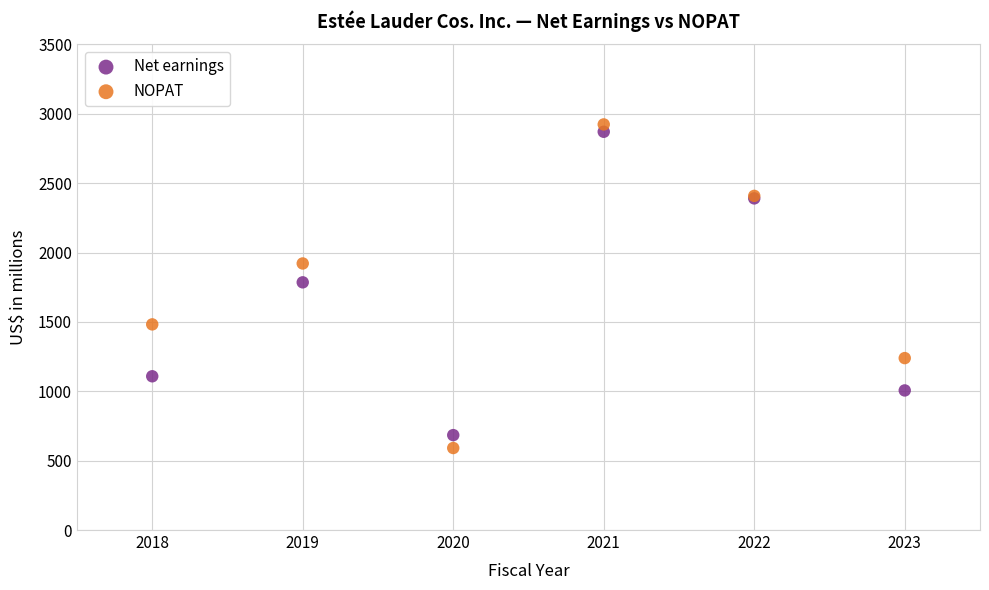

Which series has the widest spread of Y values?

NOPAT